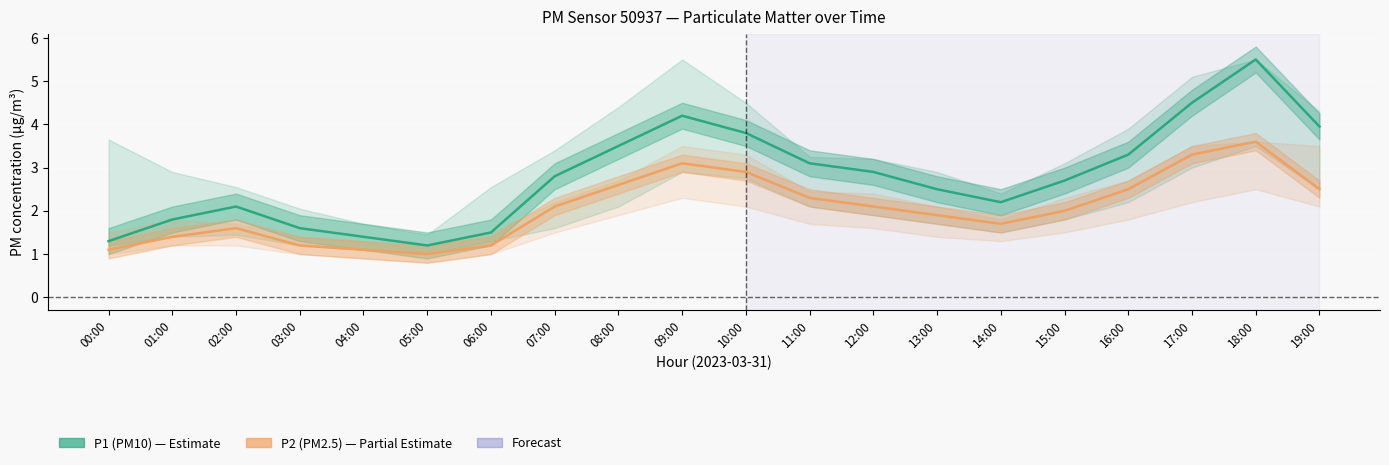

What is the value of the P2 (PM2.5) point at the 9th from the left?

2.6